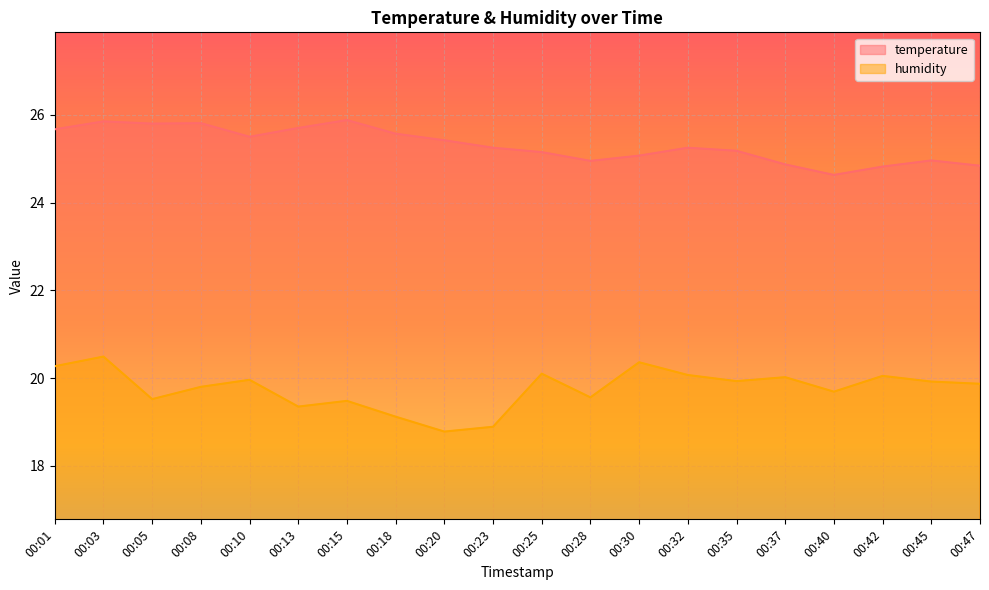

What is the difference between the second highest and second lowest values in the humidity series?

1.5